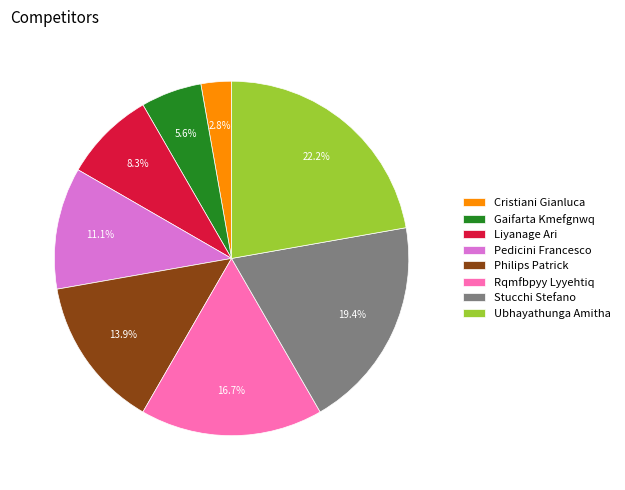

Does Gaifarta Kmefgnwq represent more than half of the total?

No